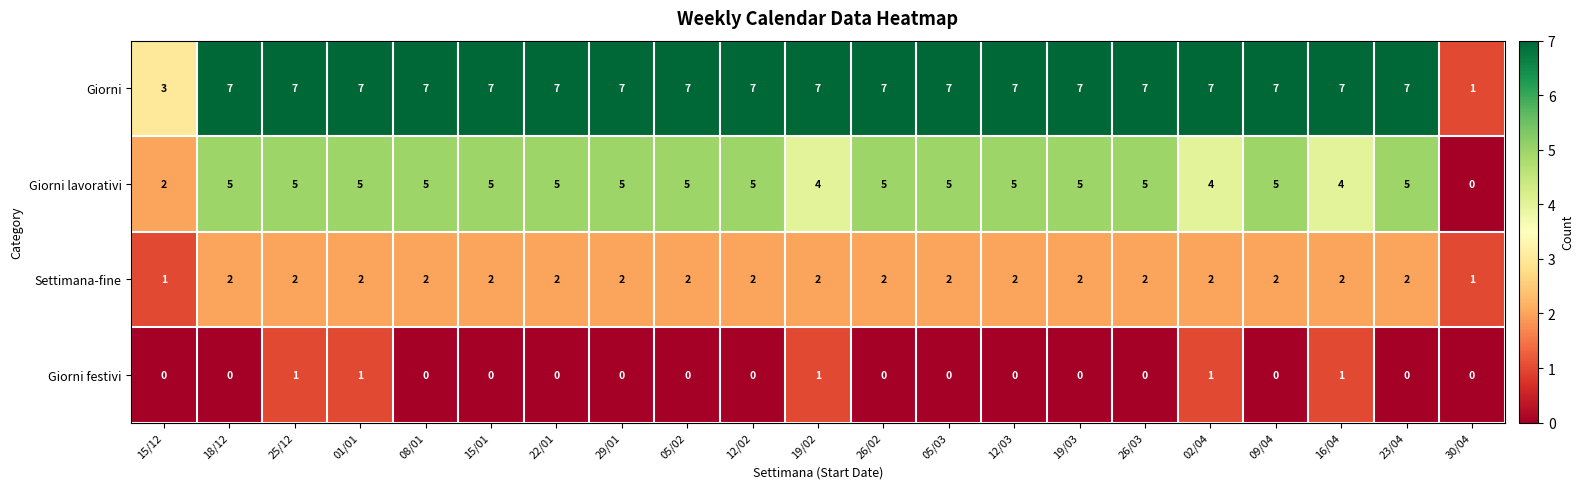

What is the difference between the maximum and minimum values in the Giorni lavorativi series?

5